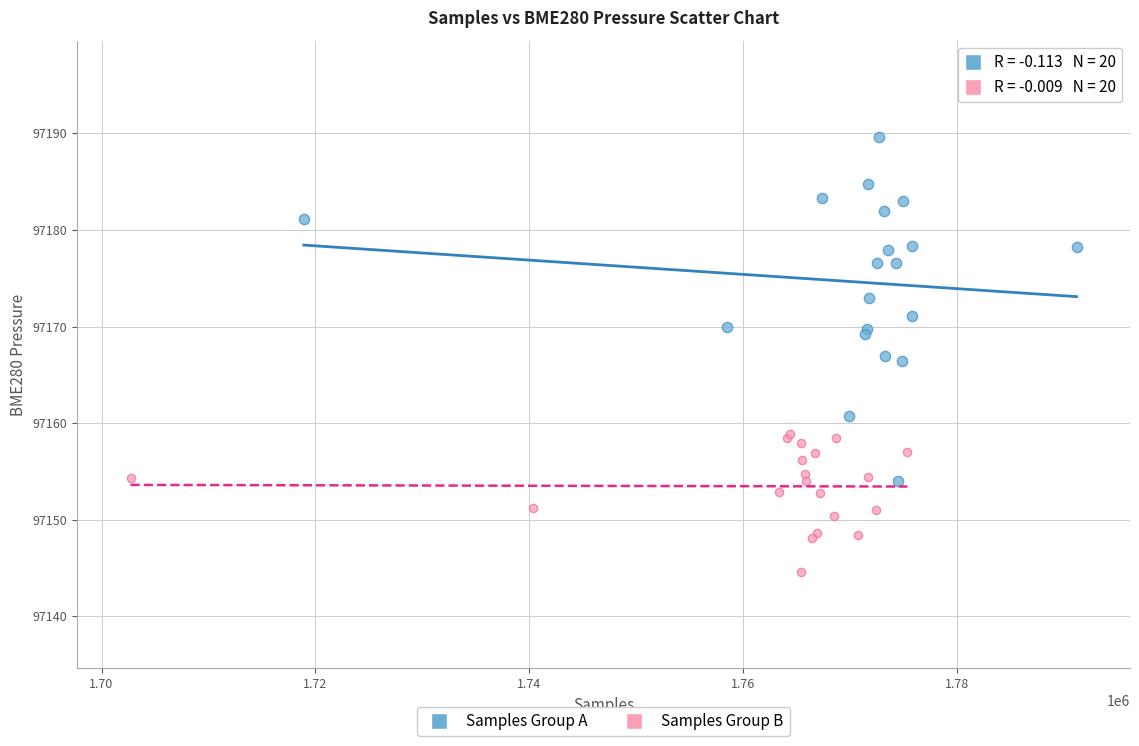

Which series reaches the maximum Y coordinate?

Samples Group A